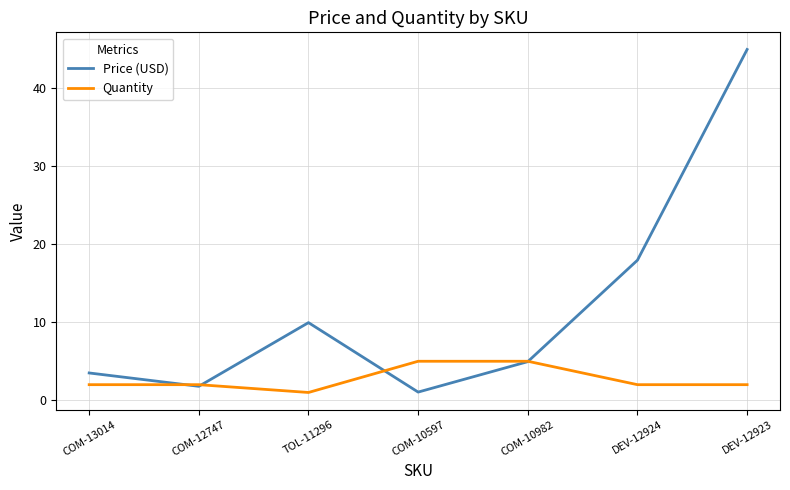

In Price (USD), how many points are lower than both neighbors (excluding endpoints)?

2